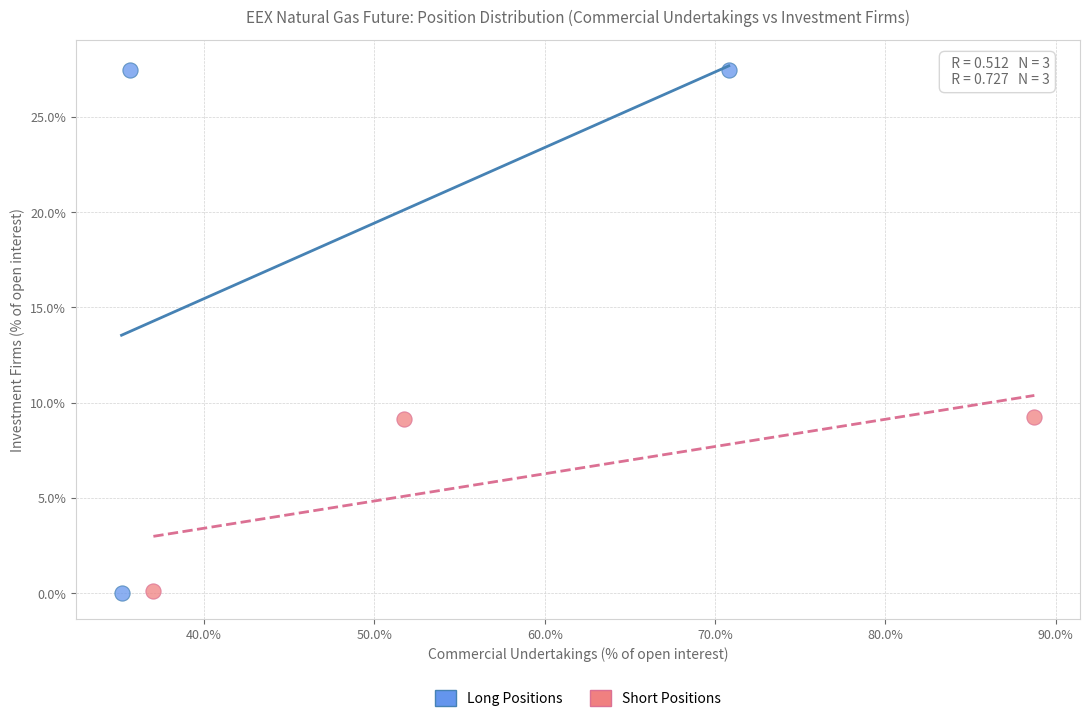

Which series has the widest spread of Y values?

Long Positions